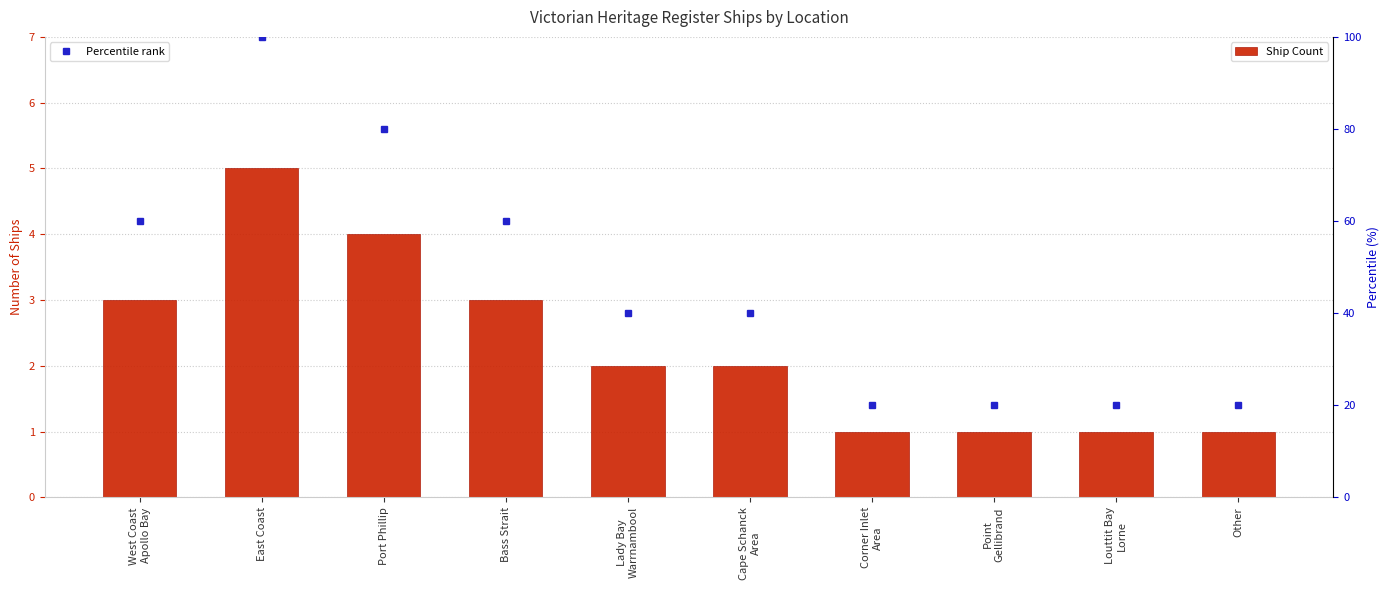

Which category has the highest value across all series?

East Coast